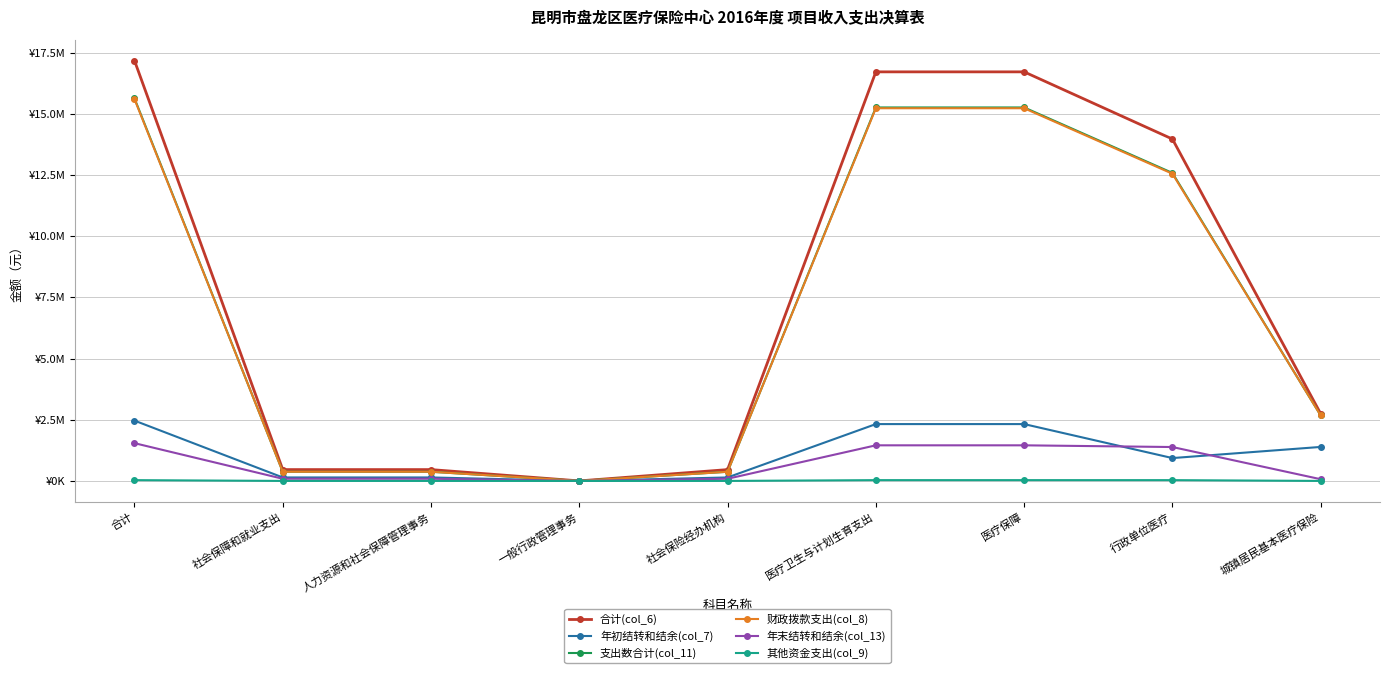

True or false: 财政拨款支出(col_8) and 年末结转和结余(col_13) intersect in this chart.

False